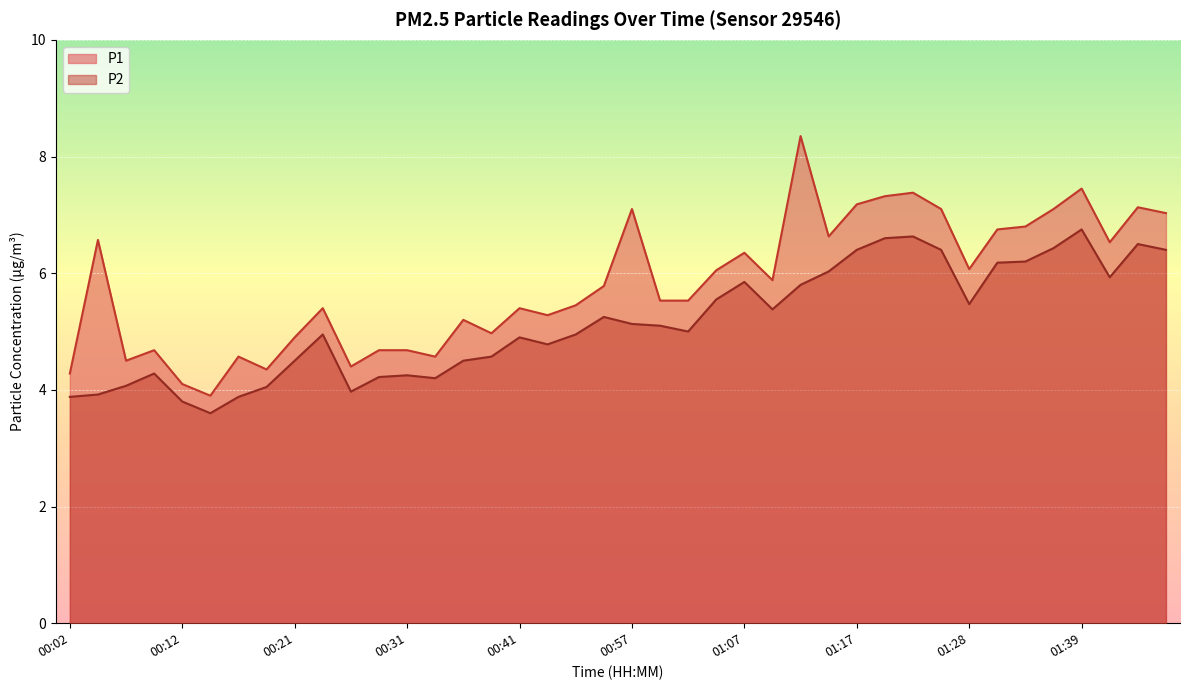

Does the chart display data point markers on the line(s)?

No